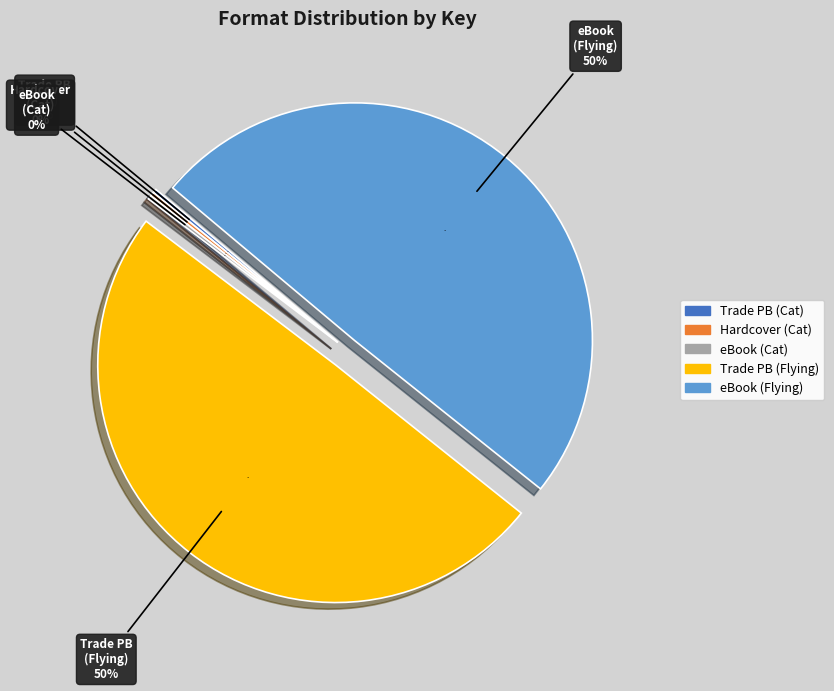

What is the largest slice in the pie chart?

Trade Paperback (Flying Flea)